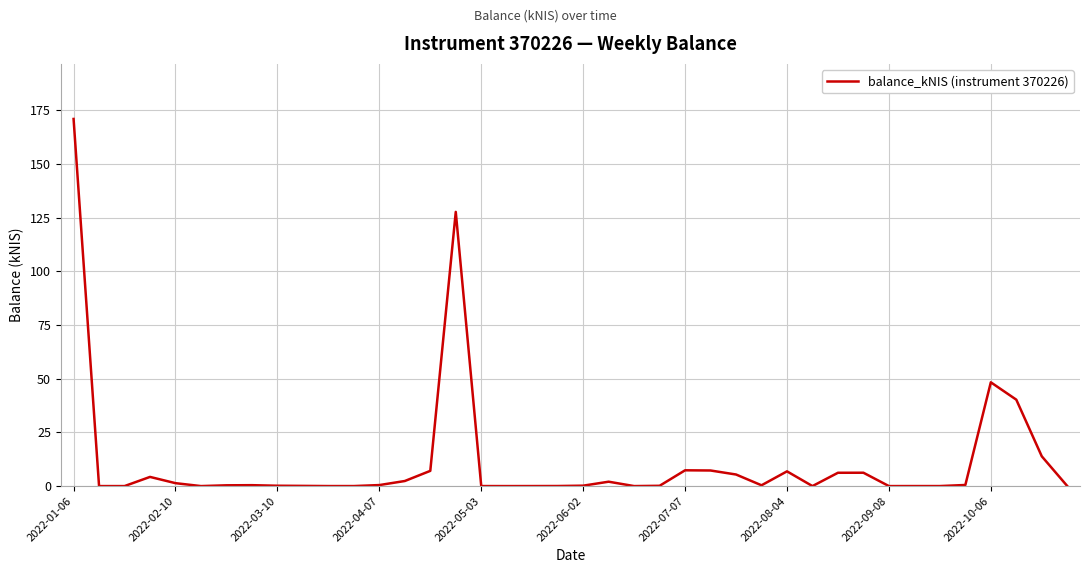

Count the number of categories in the chart.

40